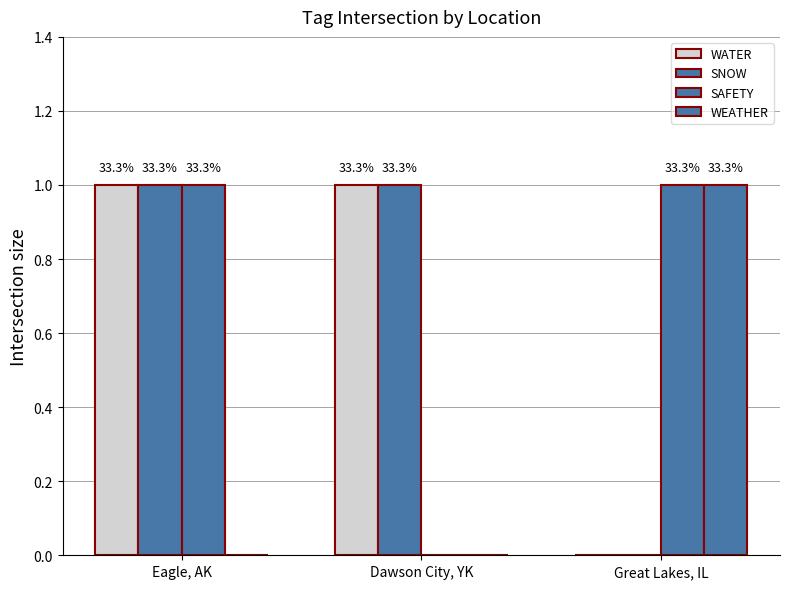

Are the bars grouped side by side (vs. stacked)?

Yes